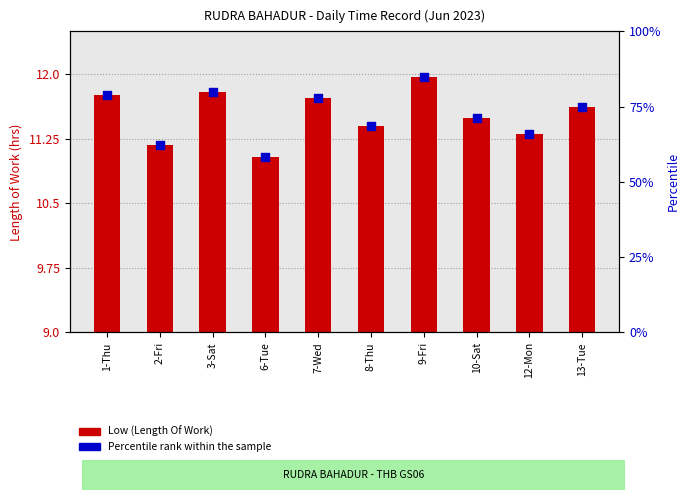

What is the total value across all series at 13-Tue?

86.5